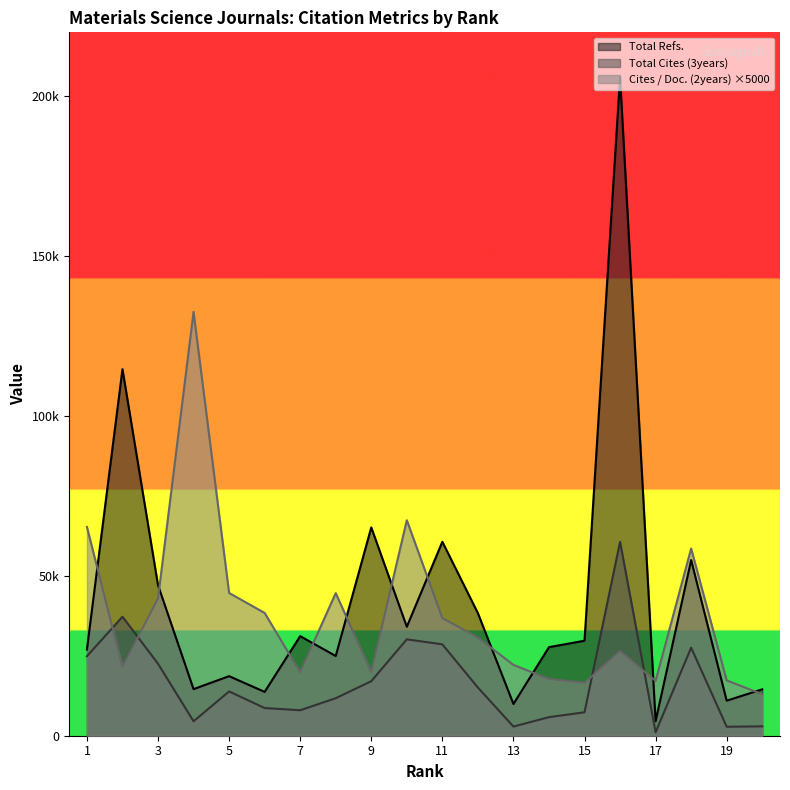

Which series changed the most between 4 and 17?

Cites / Doc. (2years)